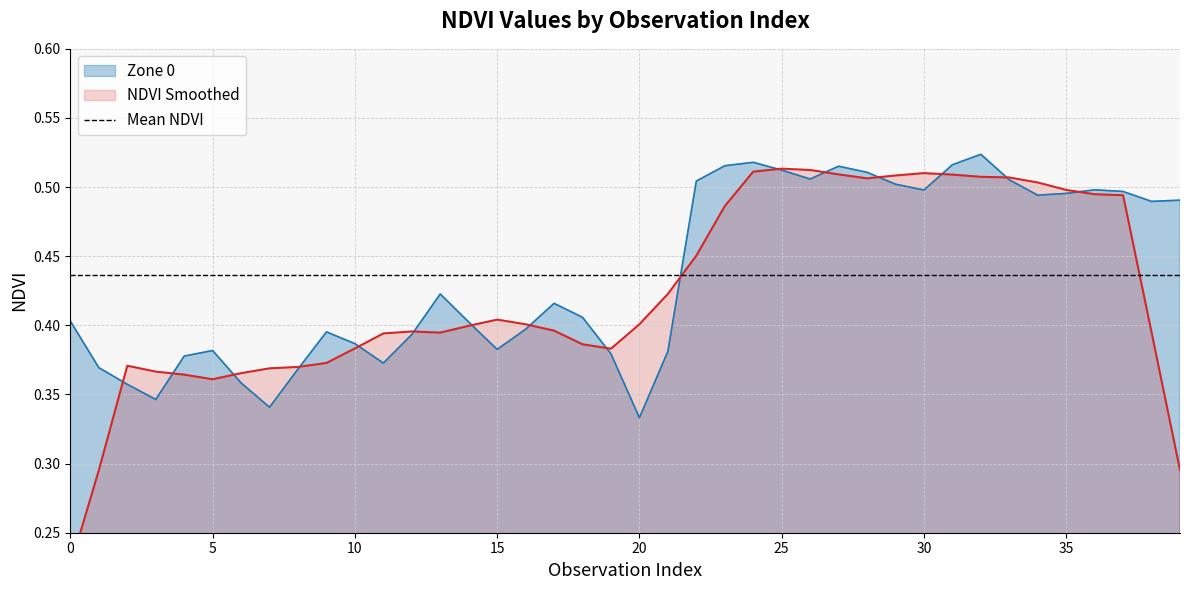

Where is Zone 0 nearest to the value 0?

20